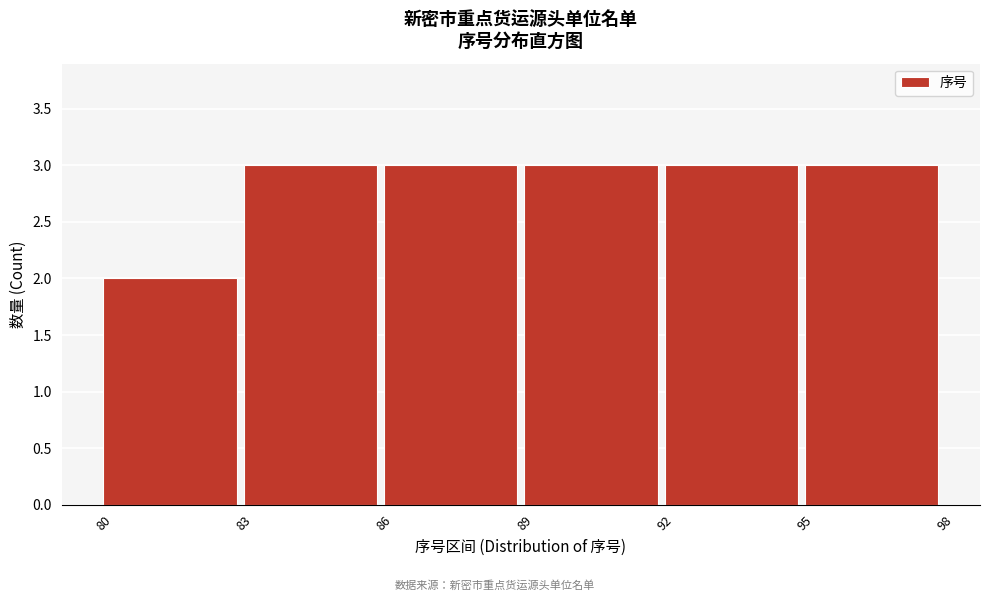

Reading left to right, transcribe this chart: for each bar, give the range it covers on the x-axis and its height. The values are not printed on the chart, so give them approximately, as read against the axis.

80 to 83: 2
83 to 86: 3
86 to 89: 3
89 to 92: 3
92 to 95: 3
95 to 98: 3